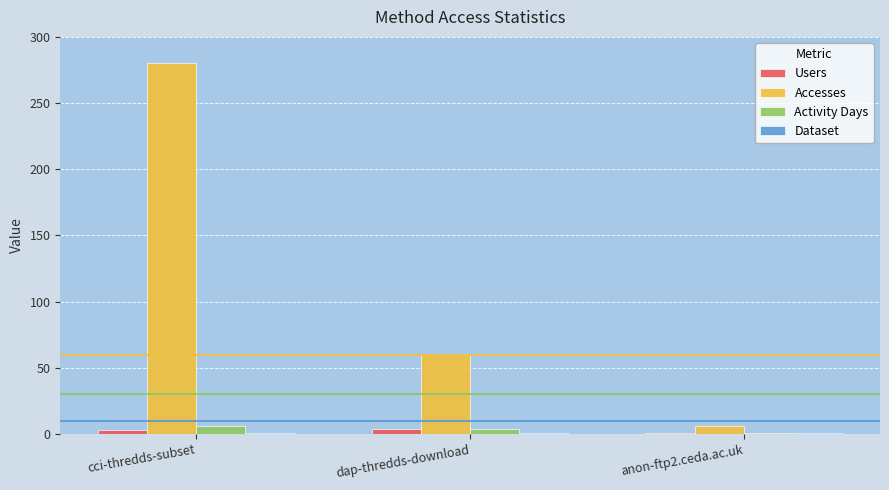

At which category is the sum across all series the highest?

cci-thredds-subset